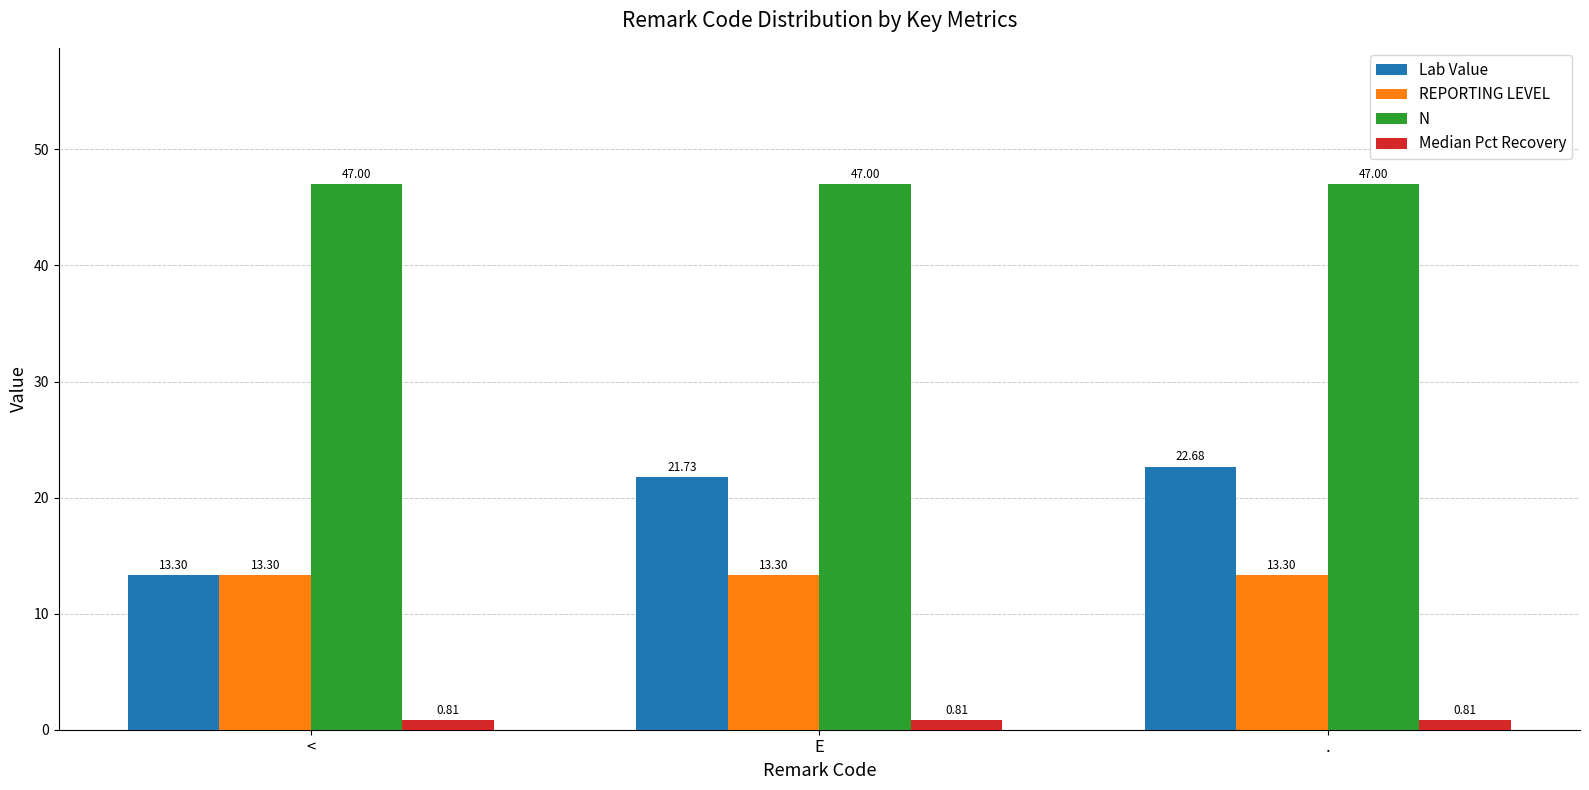

True or false: N has a value of 11.1 at <.

False